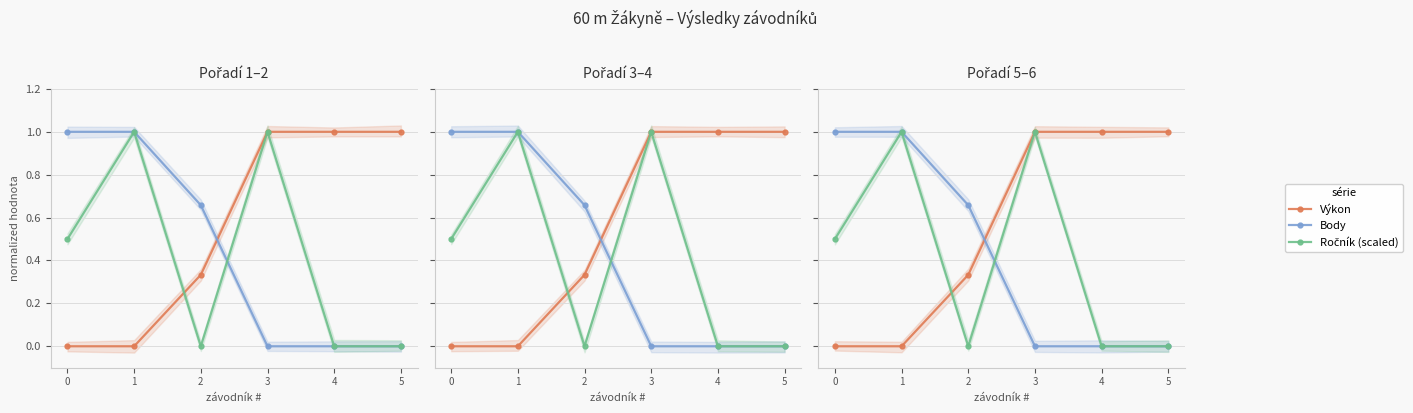

Reading right to left, what are all the values shown in this chart?

Výkon: 5=1.0	4=1.0	3=1.0	2=0.3	1=0.0	0=0.0
Body: 5=0.0	4=0.0	3=0.0	2=0.7	1=1.0	0=1.0
Ročník (scaled): 5=0.0	4=0.0	3=1.0	2=0.0	1=1.0	0=0.5